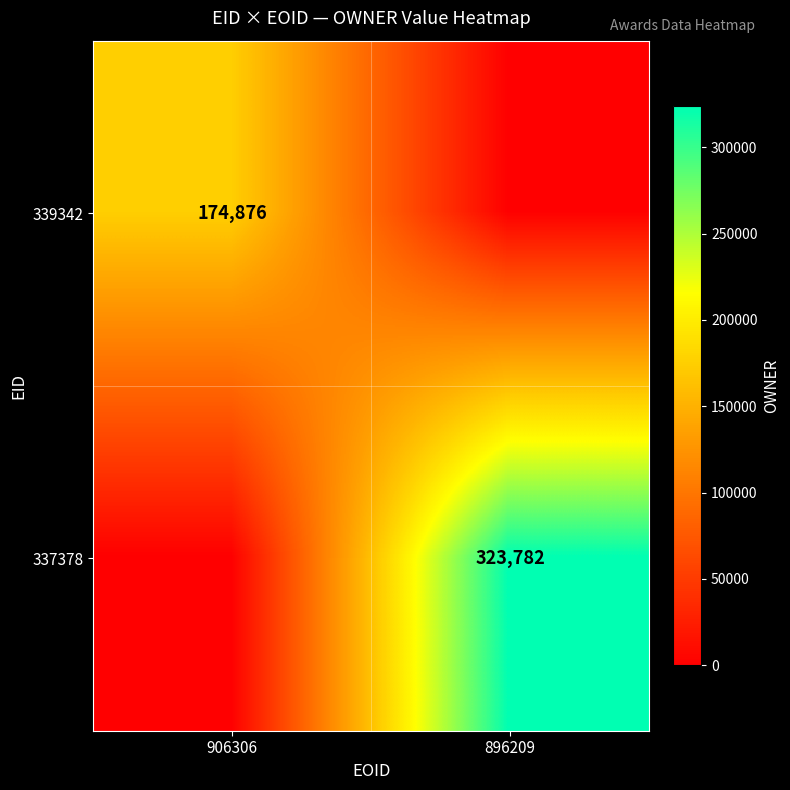

Is it true that 337378 equals 428072 at 896209?

False